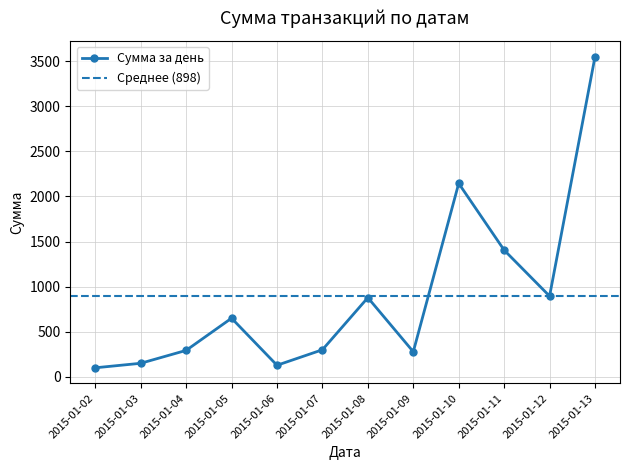

What is the value of the 9th point from the left?

2145